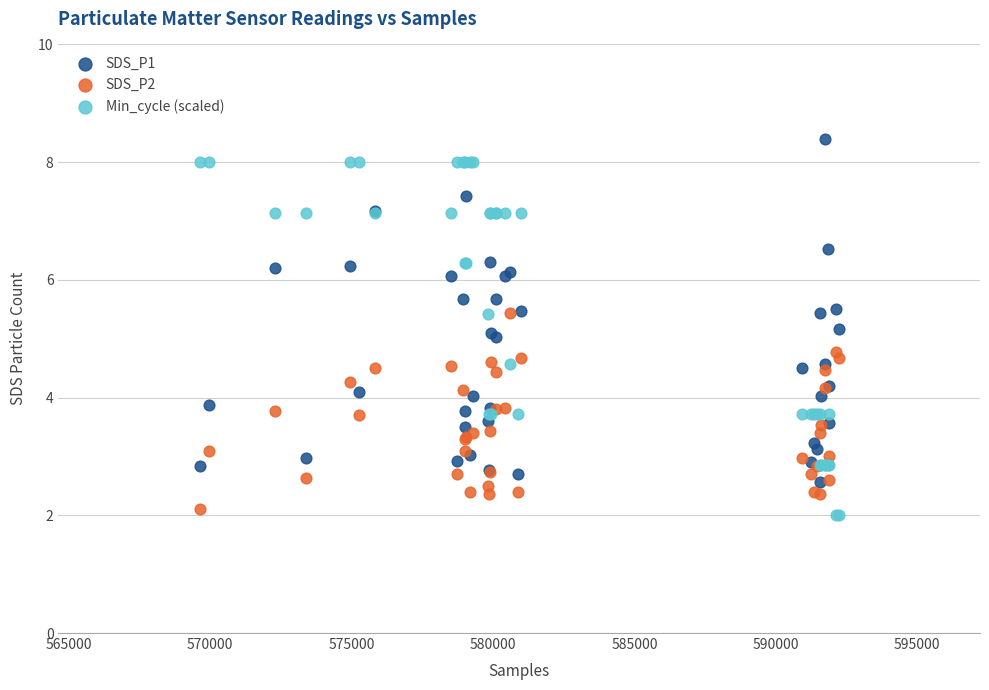

What are all the series names shown in the legend?

SDS_P1, SDS_P2, Min_cycle (scaled)